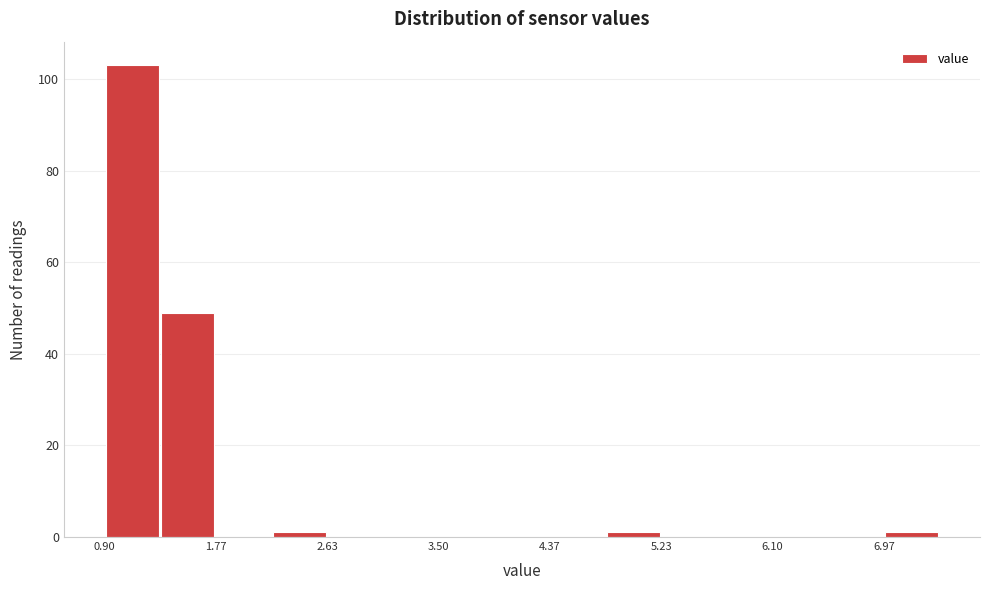

Reading left to right, list every bar in this chart as the range it spans on the x-axis followed by its height. Neither the bar edges nor the heights are printed on the chart, so give them approximately, as read against the axes.

0.9 to 1.3: 104
1.3 to 1.8: 50
1.8 to 2.2: 0
2.2 to 2.6: under 2
2.6 to 3.1: 0
3.1 to 3.5: 0
3.5 to 3.9: 0
3.9 to 4.4: 0
4.4 to 4.8: 0
4.8 to 5.2: under 2
5.2 to 5.7: 0
5.7 to 6.1: 0
6.1 to 6.5: 0
6.5 to 7.0: 0
7.0 to 7.4: under 2